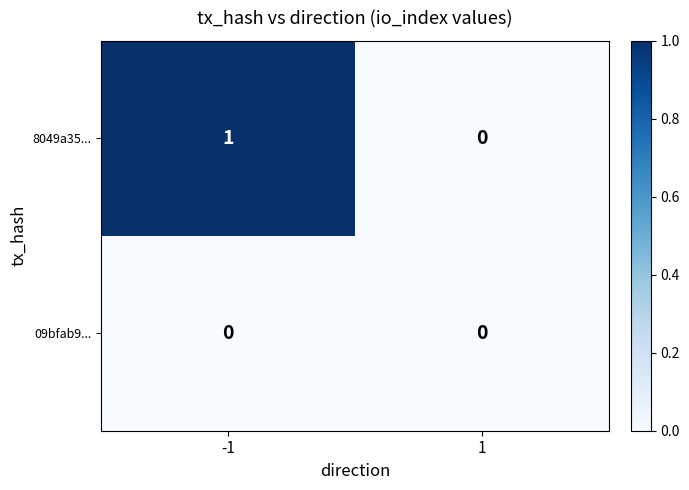

The 09bfab9... series shows 0 at -1. True or false?

True